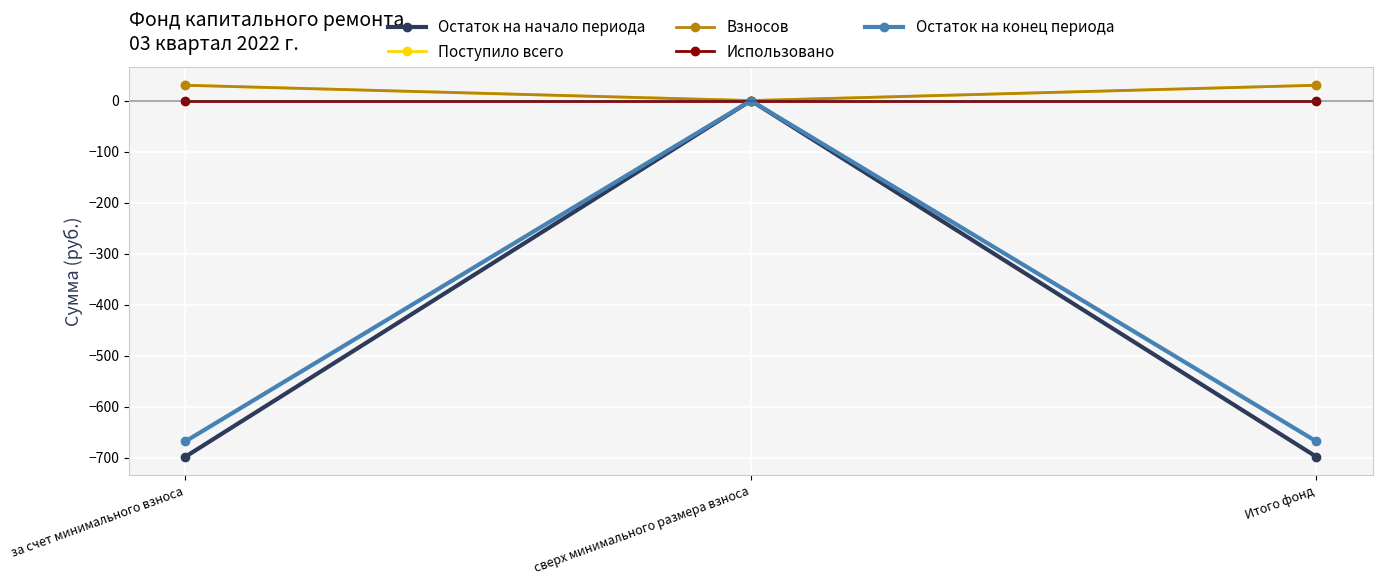

What is the value of the Поступило всего point at the 3rd from the left?

30.1